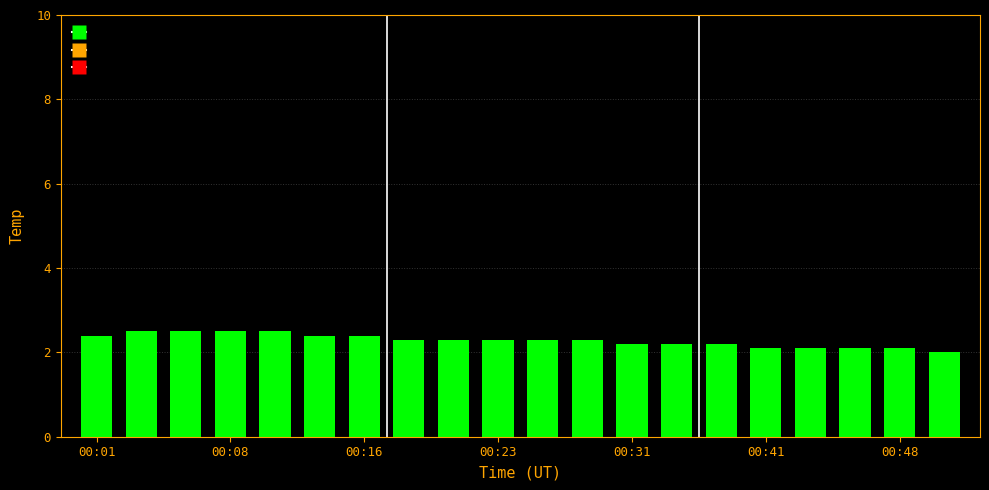

What is the average value?

2.3